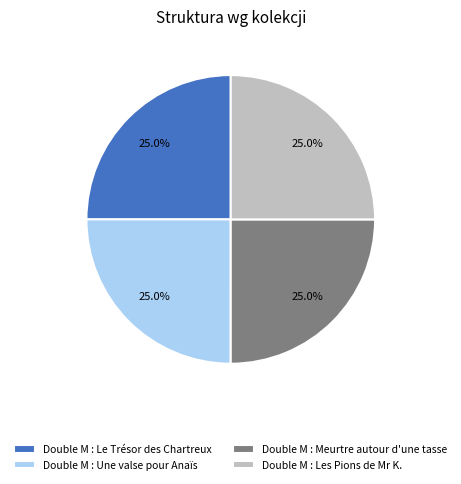

What percentage do Double M : Les Pions de Mr K. and Double M : Une valse pour Anaïs together represent?

50.0%